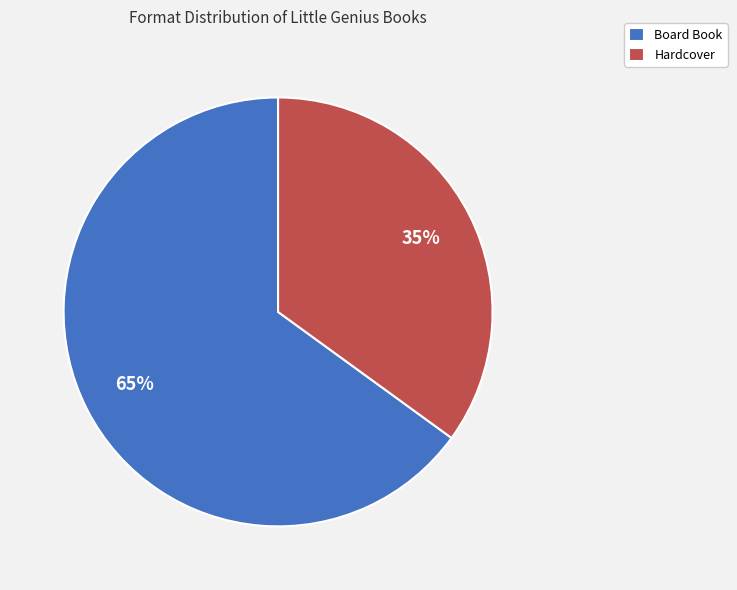

Does Board Book represent more than half of the total?

Yes